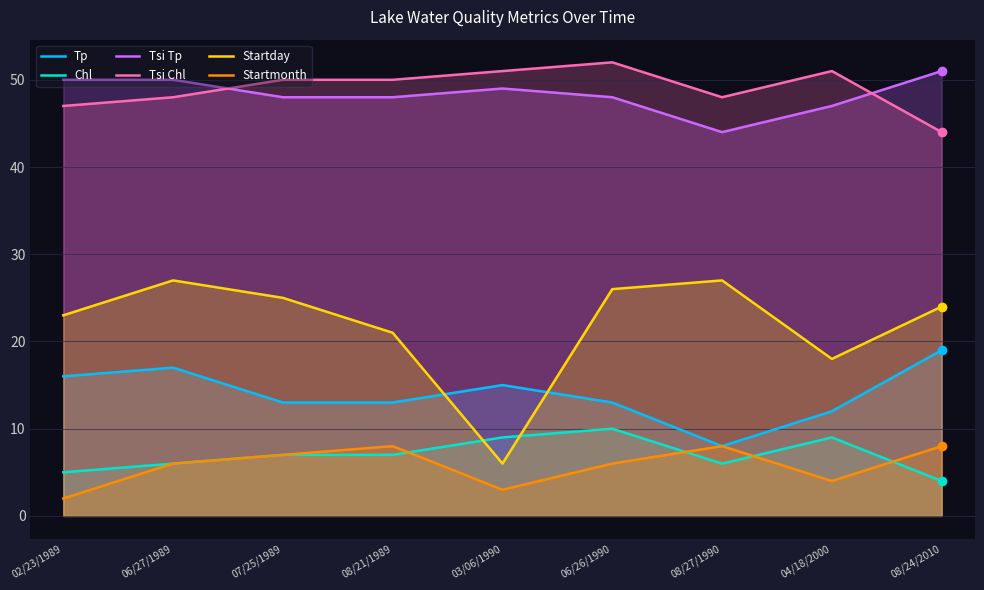

At which label is Tp closest to 13?

07/25/1989